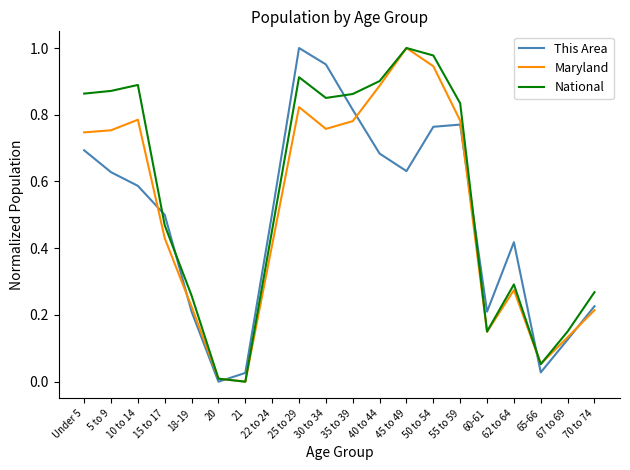

What position from the right is 40 to 44?

9